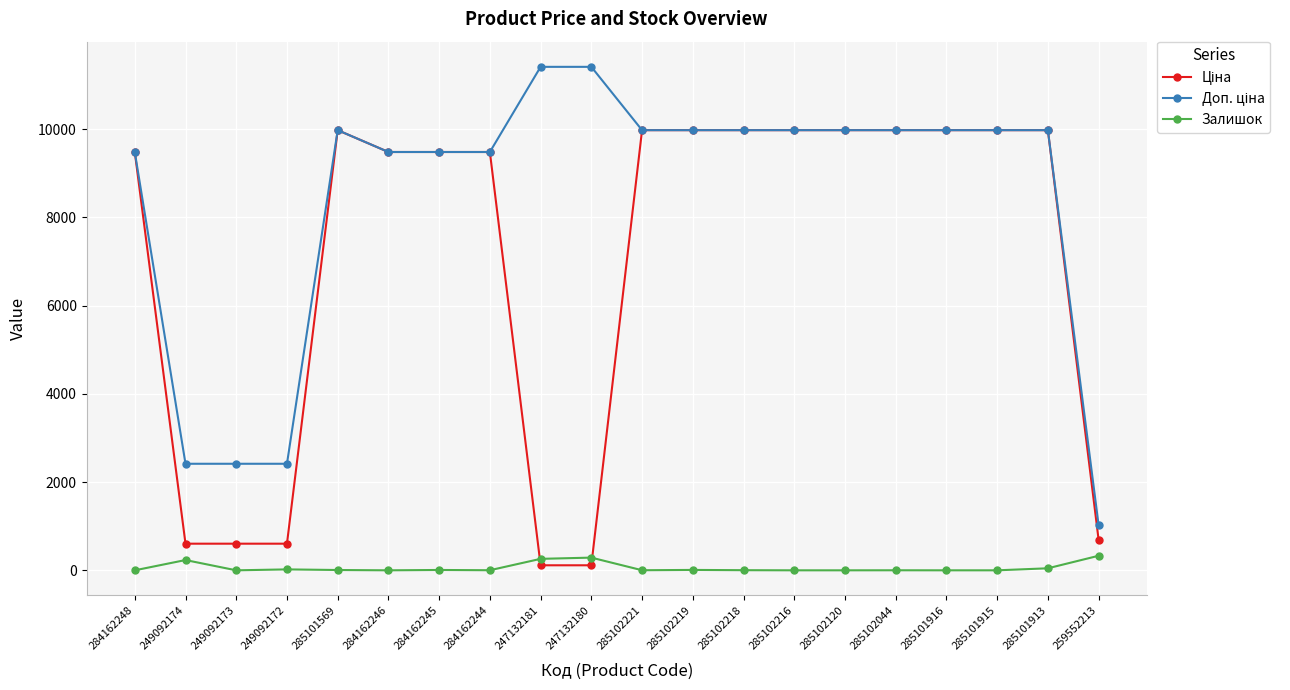

What is the difference between the highest and lowest values at 285102216?

9975.0